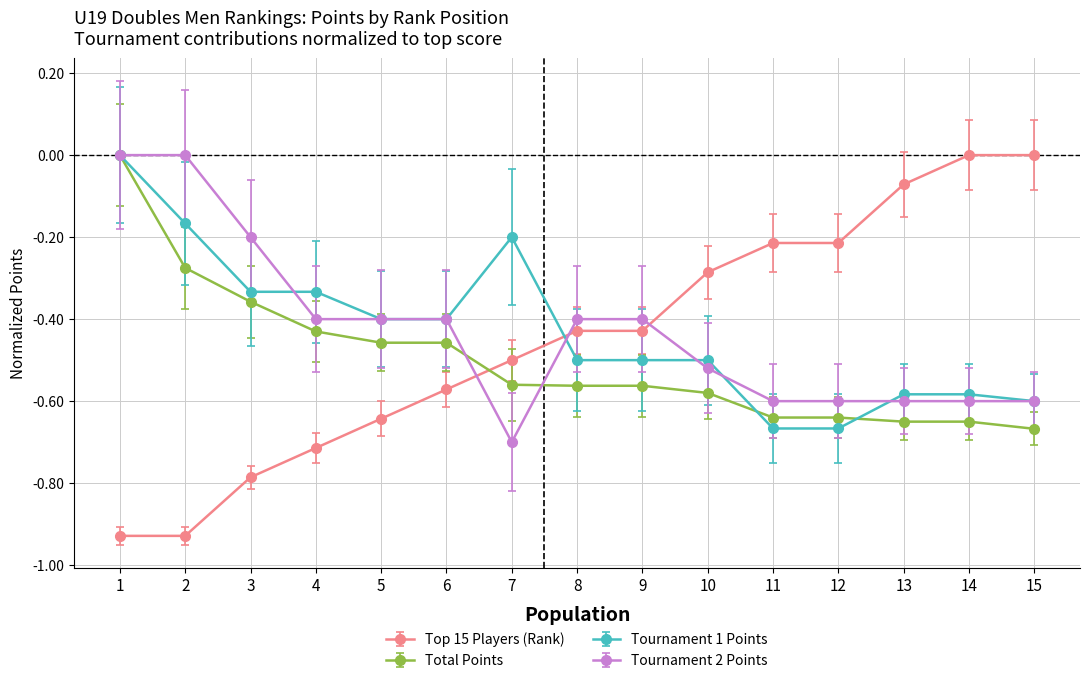

What is the spread (max minus min) of values at 4?

0.4